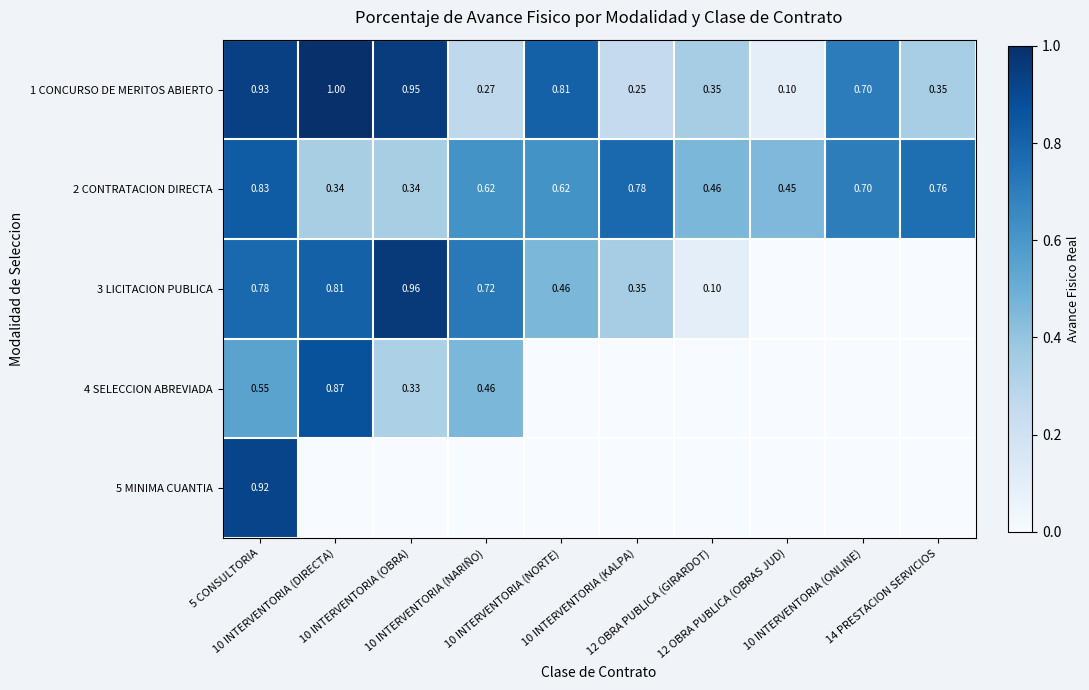

At how many categories does at least one series exceed 0?

10